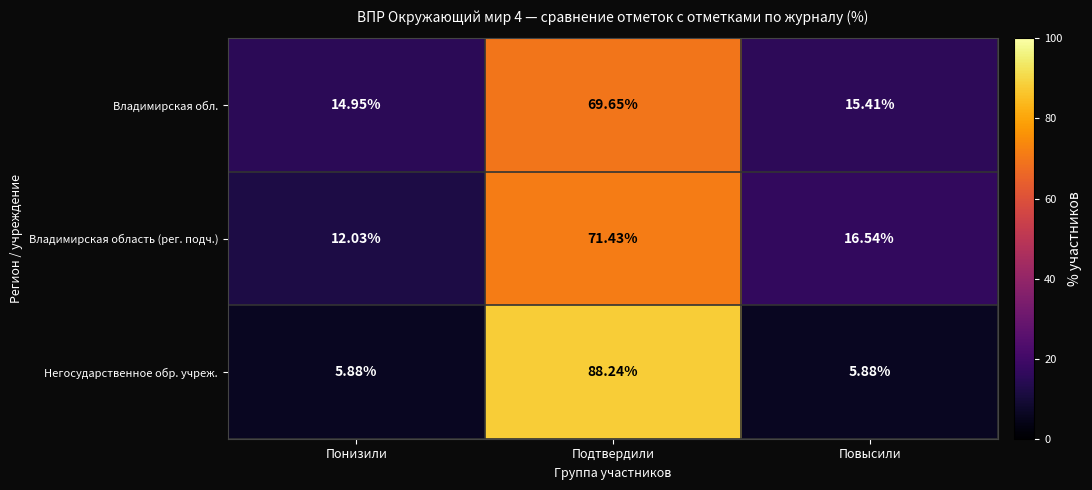

Which series changed the most between Подтвердили and Повысили?

Негосударственное обр. учреж.